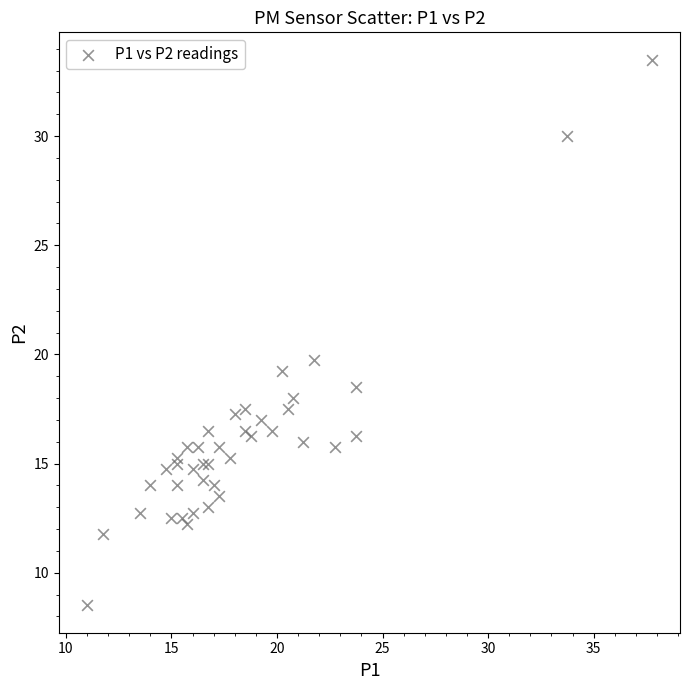

What Y value in the scatter plot is closest to 21?

19.8